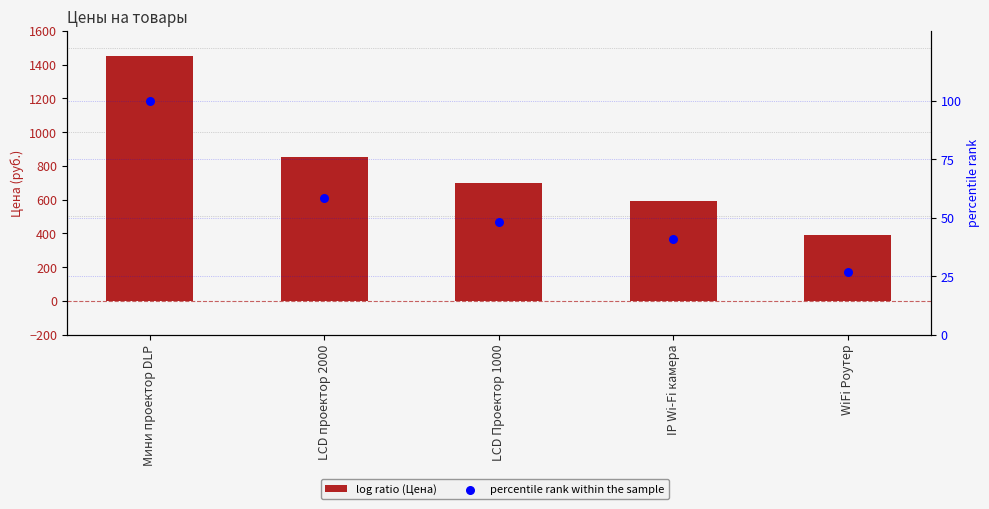

Which series reaches the maximum Y coordinate?

Цена